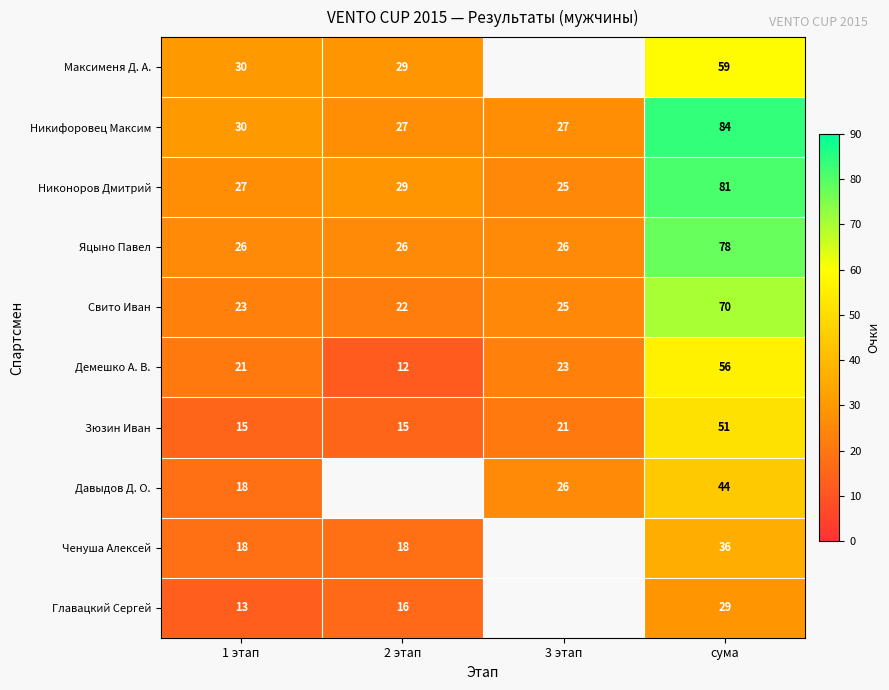

What is the minimum value for Зюзин Иван?

15